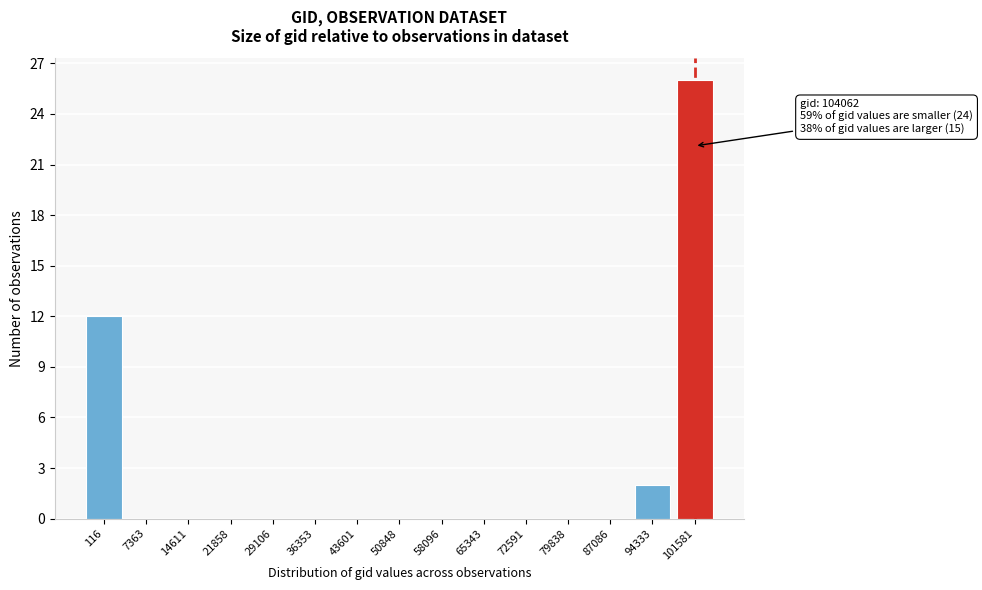

Reading right to left, list all the values displayed in this chart.

101581=26	94333=2	87086=0	79838=0	72591=0	65343=0	58096=0	50848=0	43601=0	36353=0	29106=0	21858=0	14611=0	7363=0	116=12